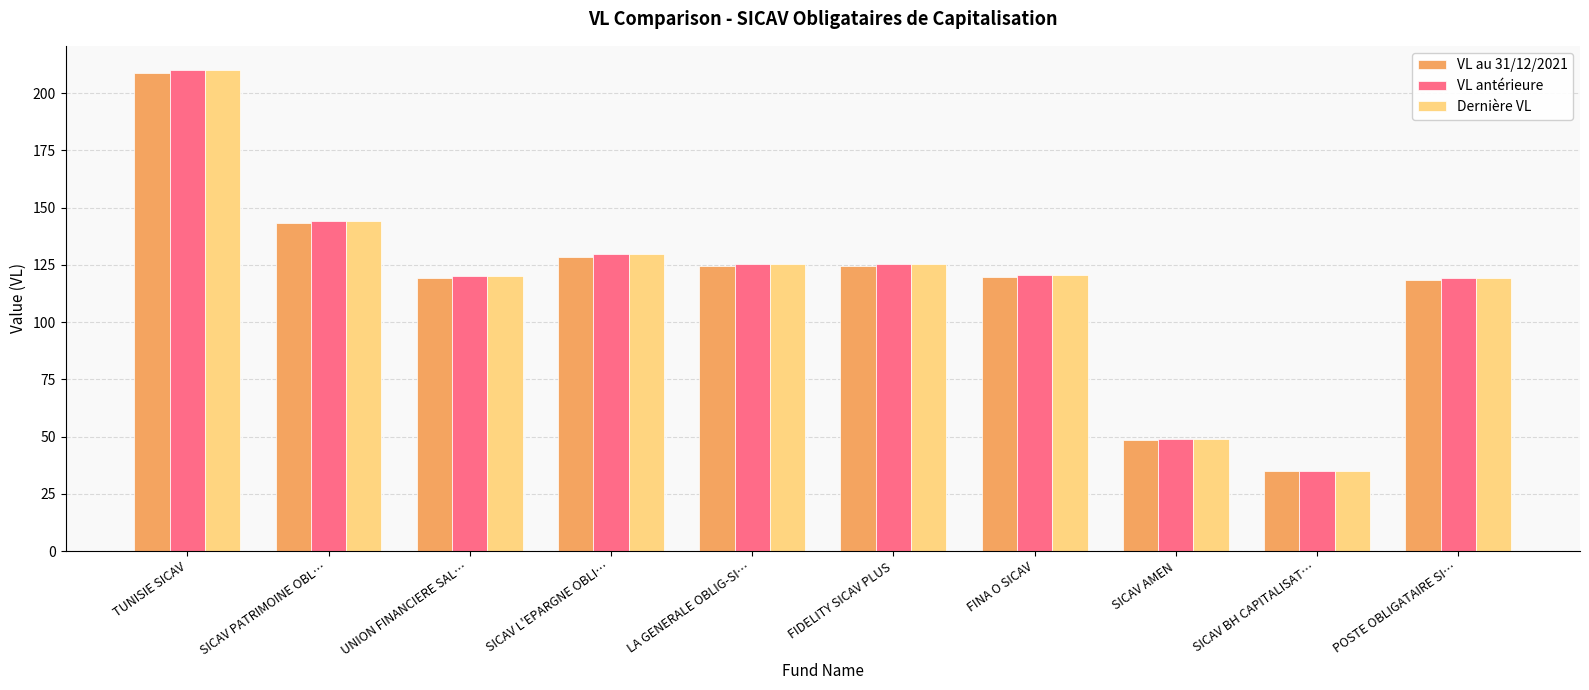

The value of Dernière VL at LA GENERALE OBLIG-SI… is 125.5. True or false?

True